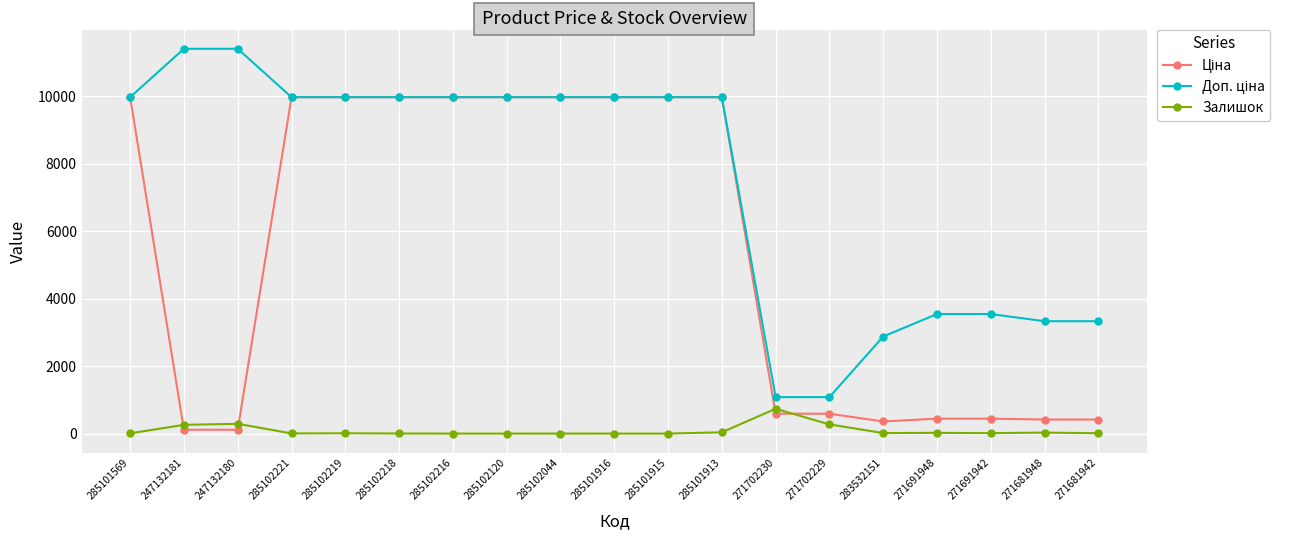

What is the maximum value shown in the chart?

11410.0